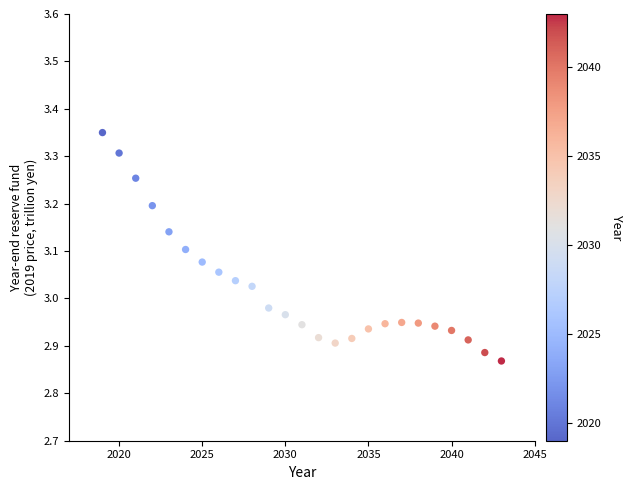

What is the range of Y values (max minus min)?

0.5